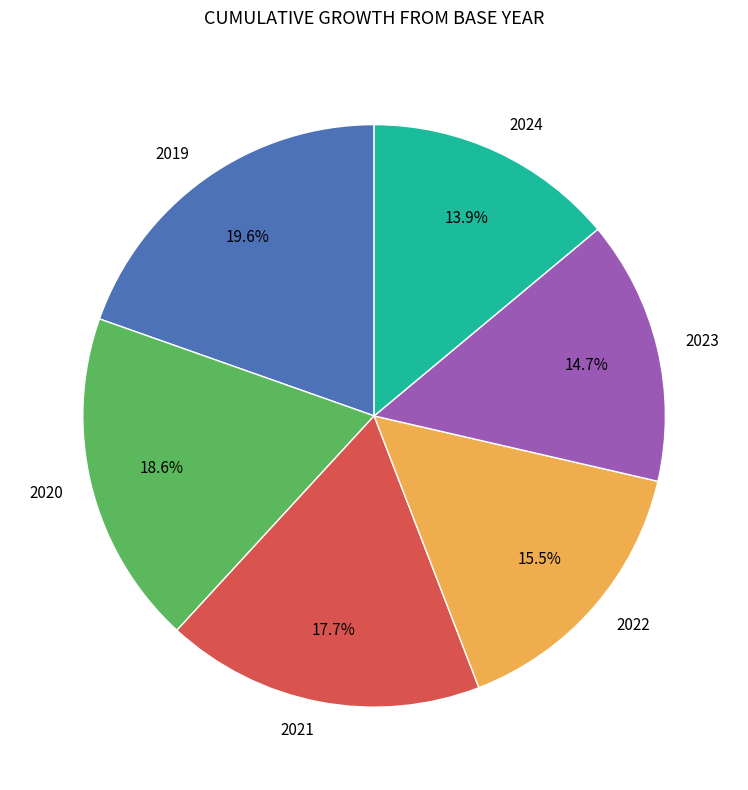

Which category has the biggest portion of the pie?

2019